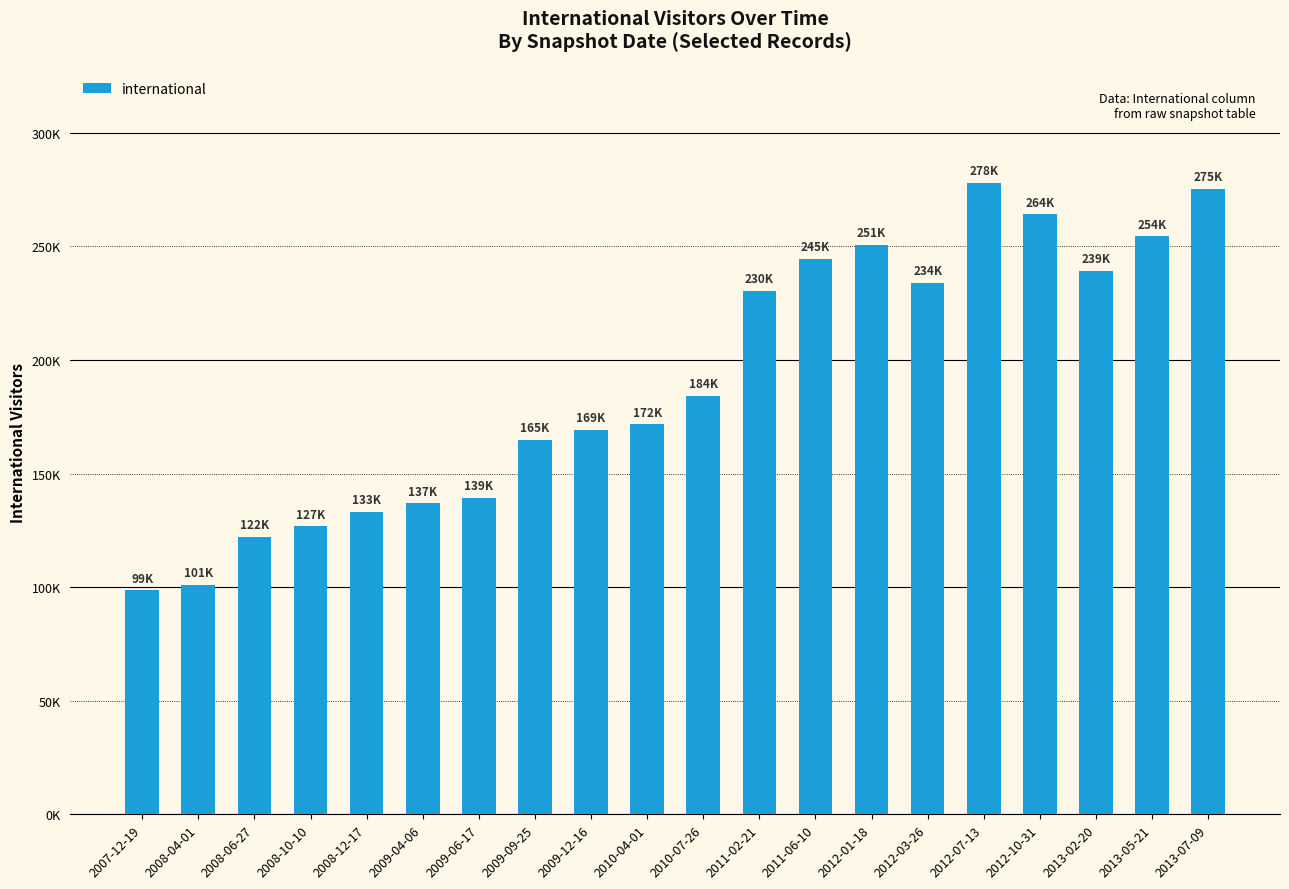

Does the chart contain any negative values?

No